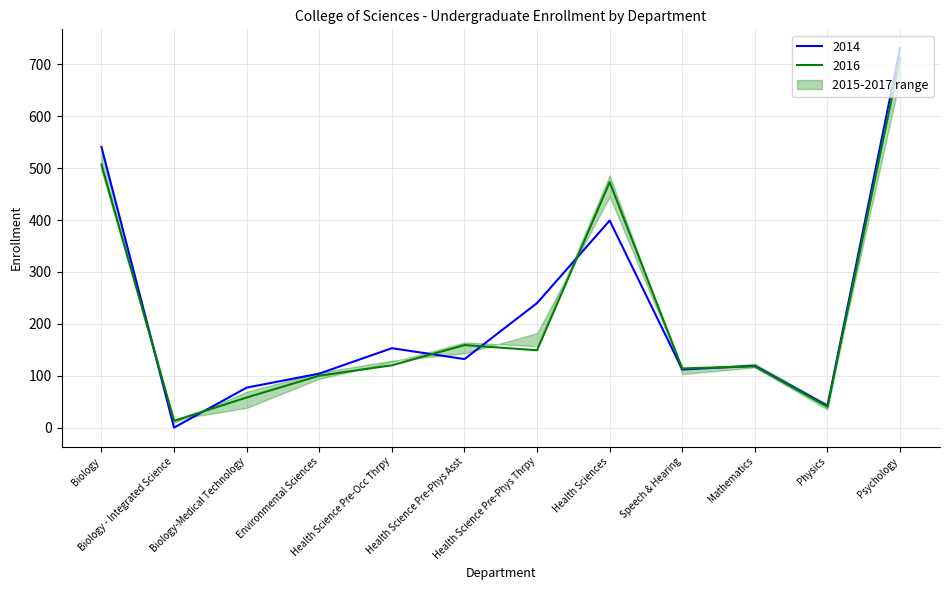

List the series in order of their peak value, highest first.

2014, 2016